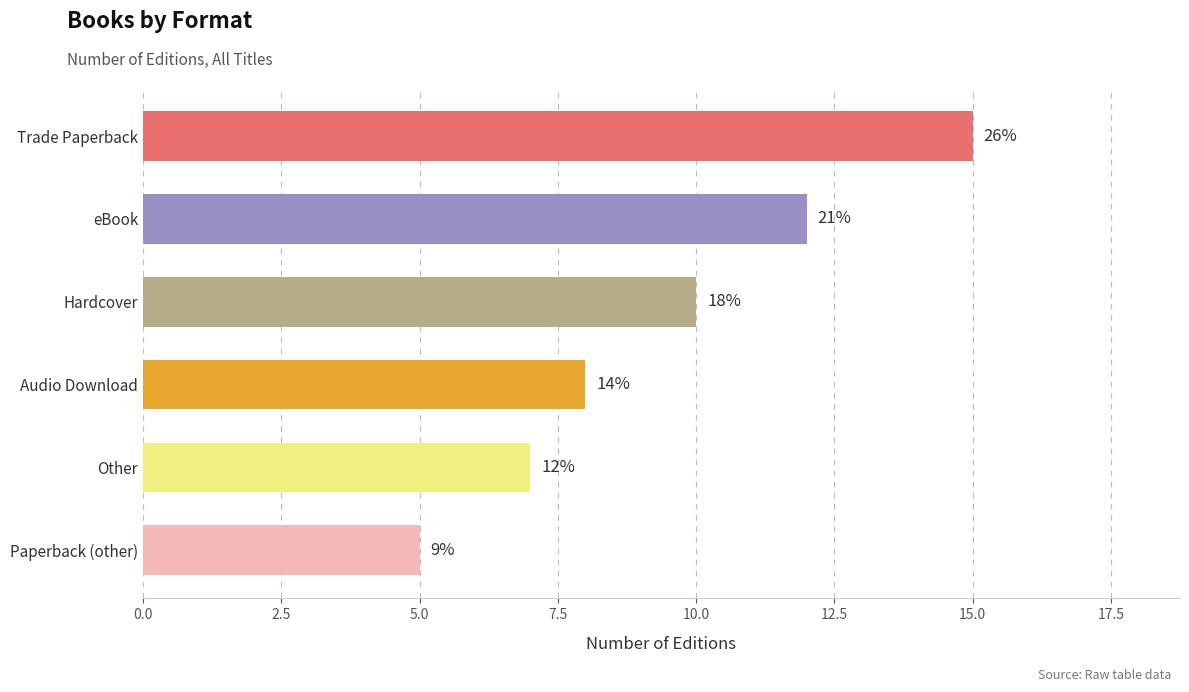

How many bars are there in total?

6